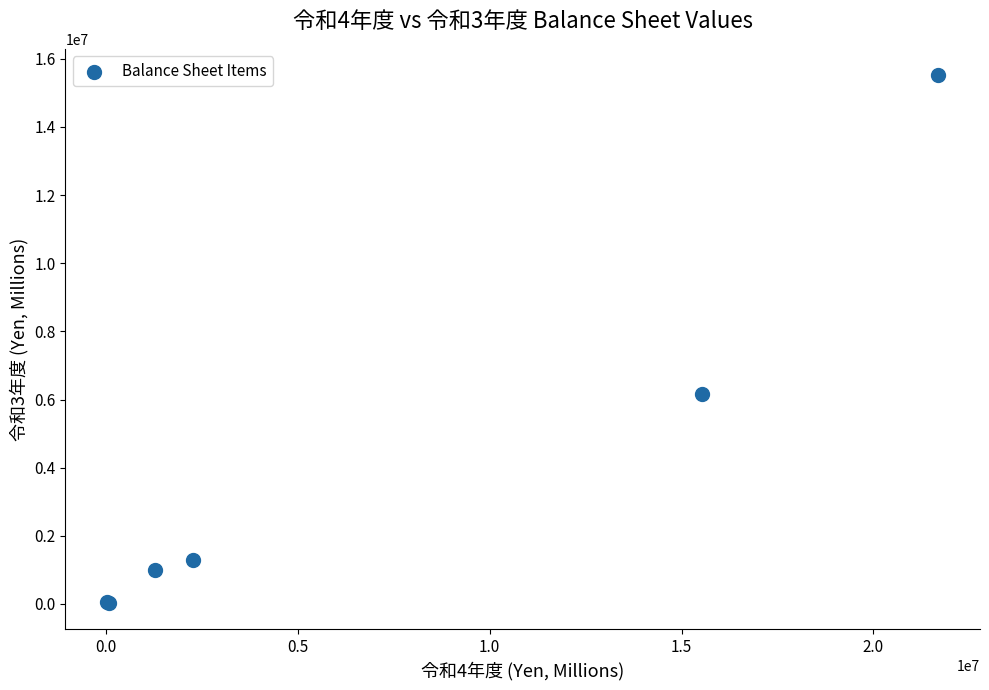

What Y value in the scatter plot is closest to 7780216?

6171753